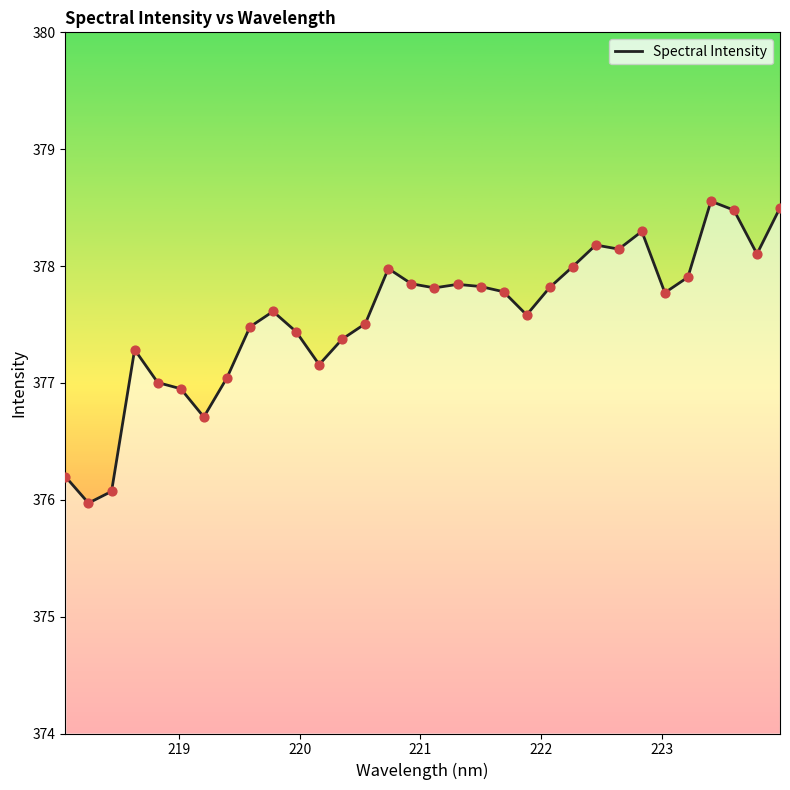

What is the smallest value displayed?

376.0